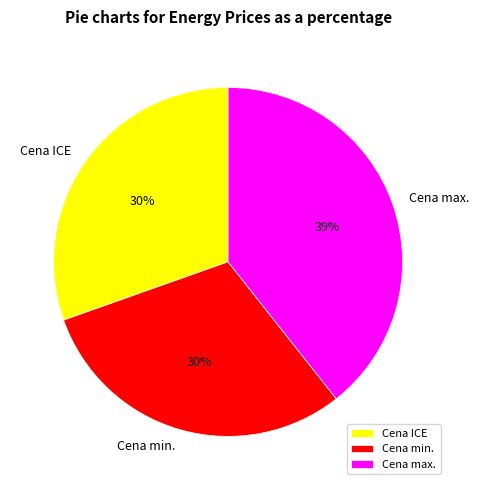

True or false: Cena max. accounts for 32% of the total.

False